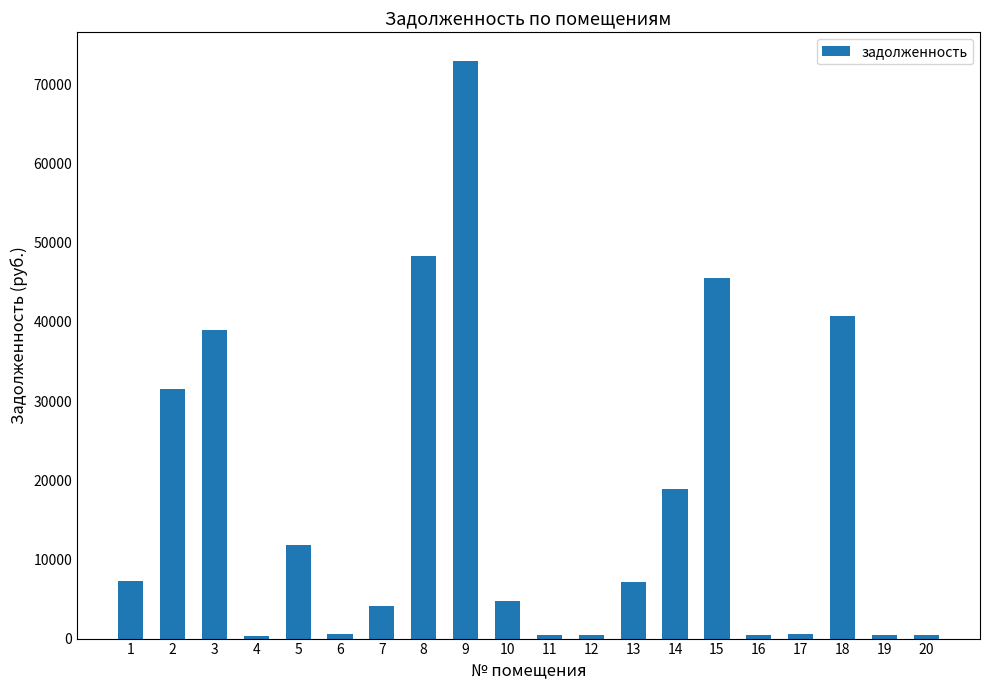

What is the minimum value shown in the chart?

341.9